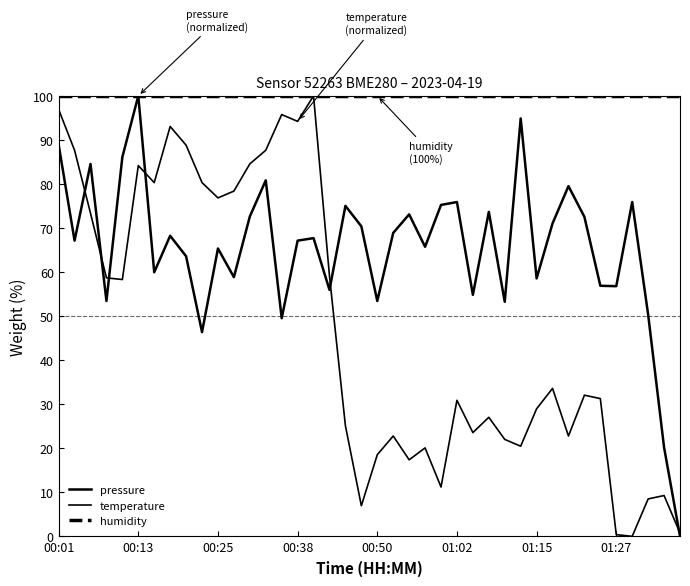

Is this an area chart (filled region under the line)?

No